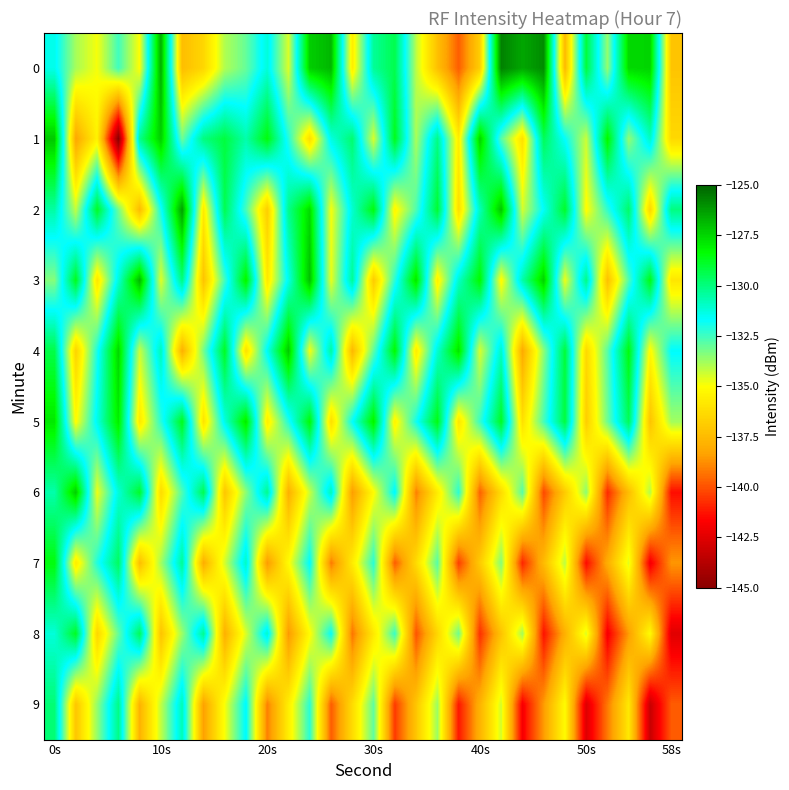

Which series has the largest range (max minus min)?

1